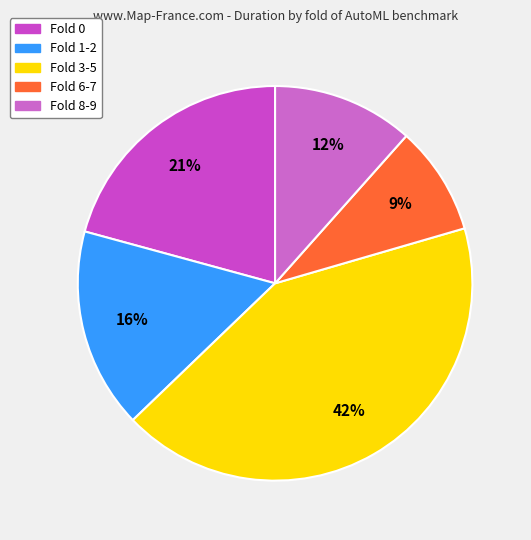

How many segments does this pie chart have?

5